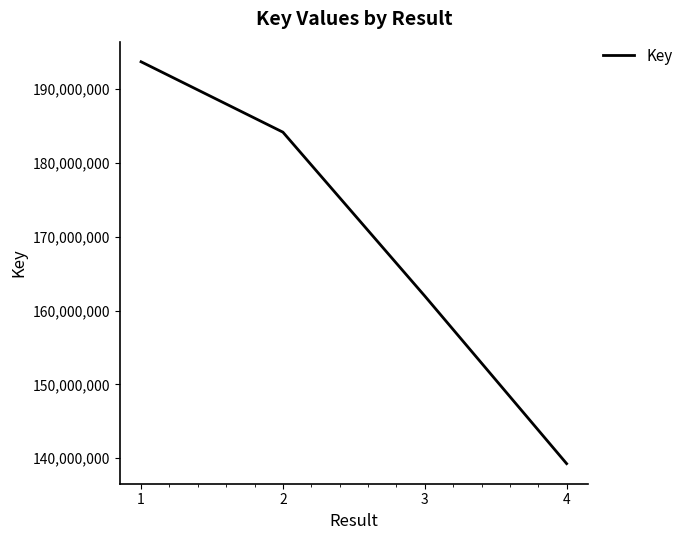

What is the smallest value displayed?

139277217